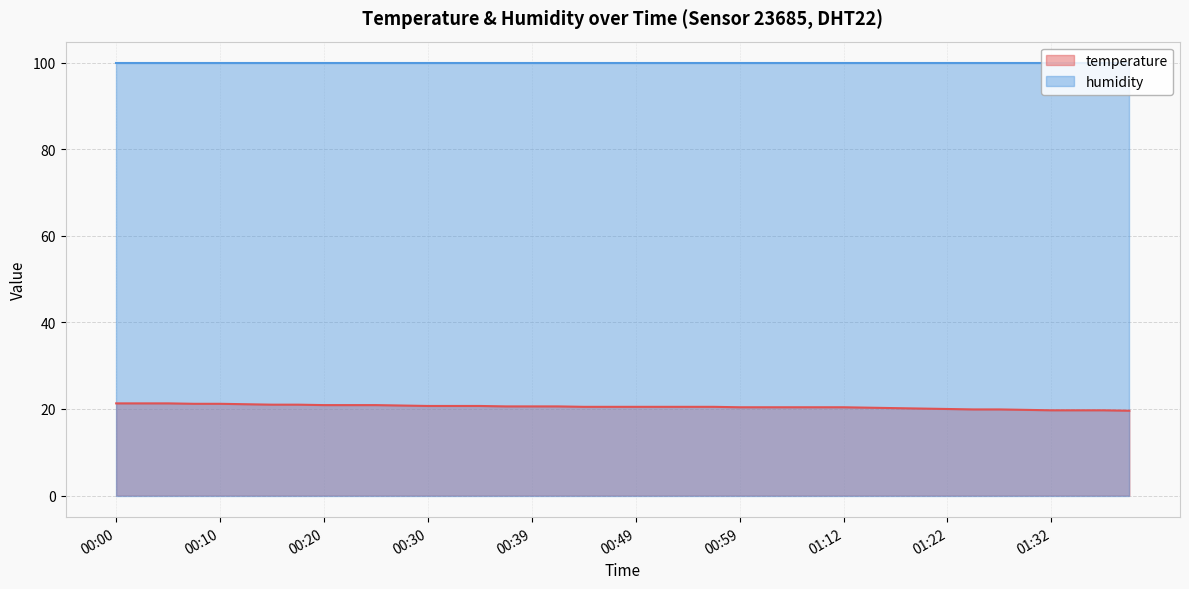

Reading left to right, what are all the values shown in this chart?

temperature (line): 21.3	21.3	21.3	21.2	21.2	21.1	21.0	21.0	20.9	20.9	20.9	20.8	20.7	20.7	20.7	20.6	20.6	20.6	20.5	20.5	20.5	20.5	20.5	20.5	20.4	20.4	20.4	20.4	20.4	20.3	20.2	20.1	20.0	19.9	19.9	19.8	19.7	19.7	19.7	19.6
humidity (line): 99.9	99.9	99.9	99.9	99.9	99.9	99.9	99.9	99.9	99.9	99.9	99.9	99.9	99.9	99.9	99.9	99.9	99.9	99.9	99.9	99.9	99.9	99.9	99.9	99.9	99.9	99.9	99.9	99.9	99.9	99.9	99.9	99.9	99.9	99.9	99.9	99.9	99.9	99.9	99.9